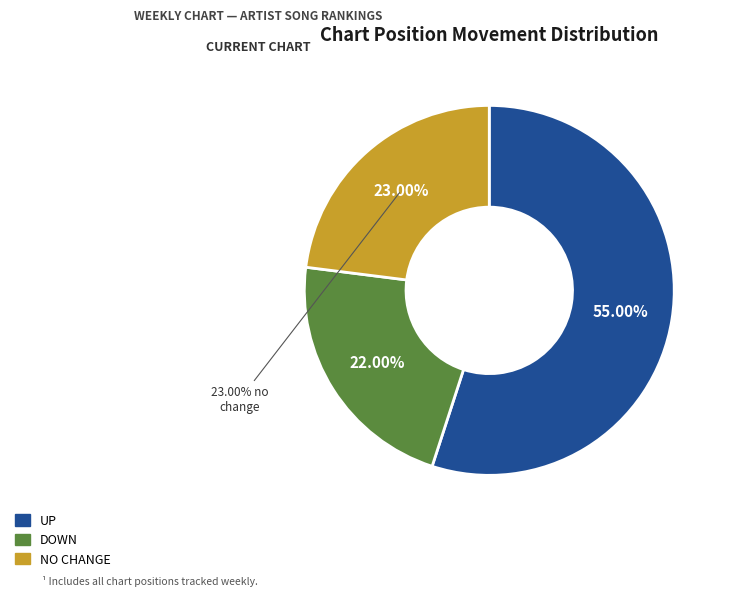

Which slice represents more than half of the pie?

up